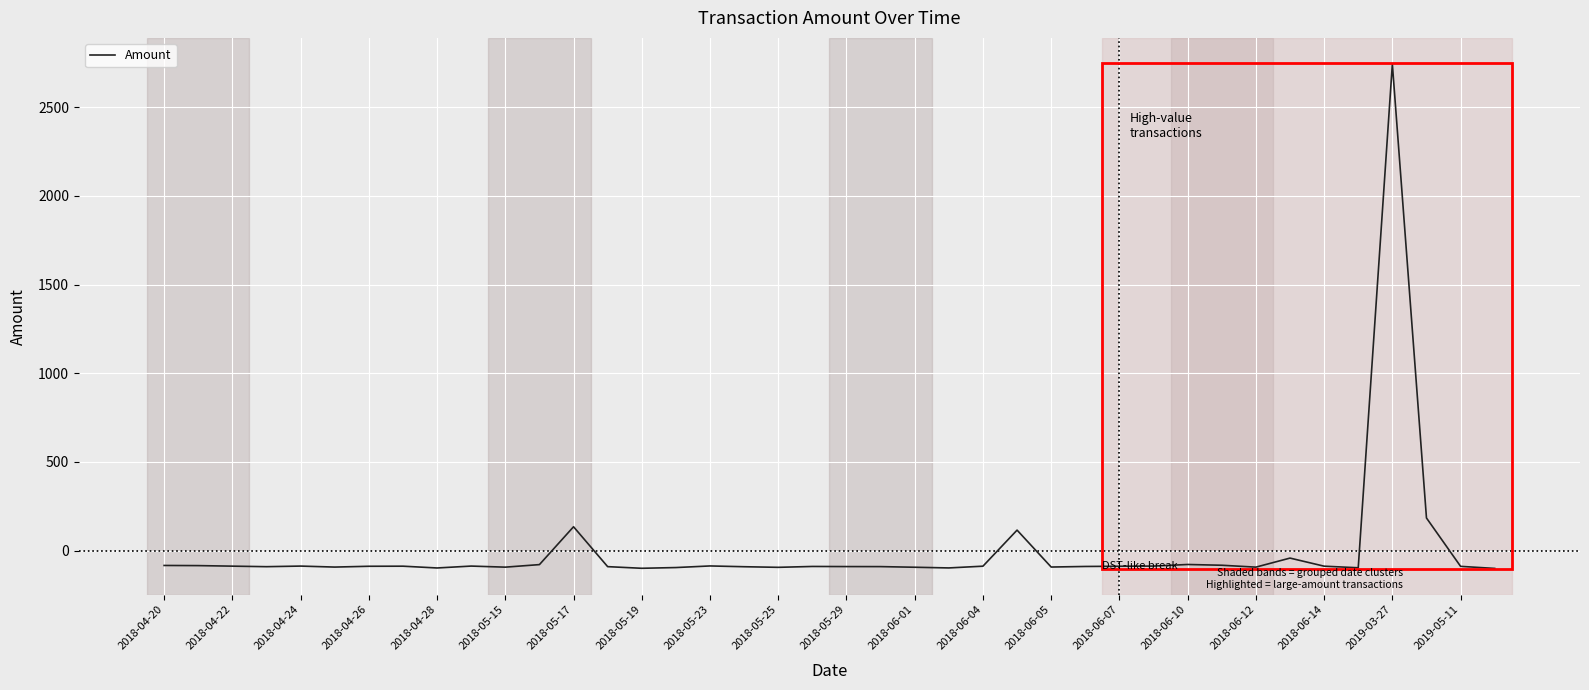

What is the greatest value displayed?

2743.1